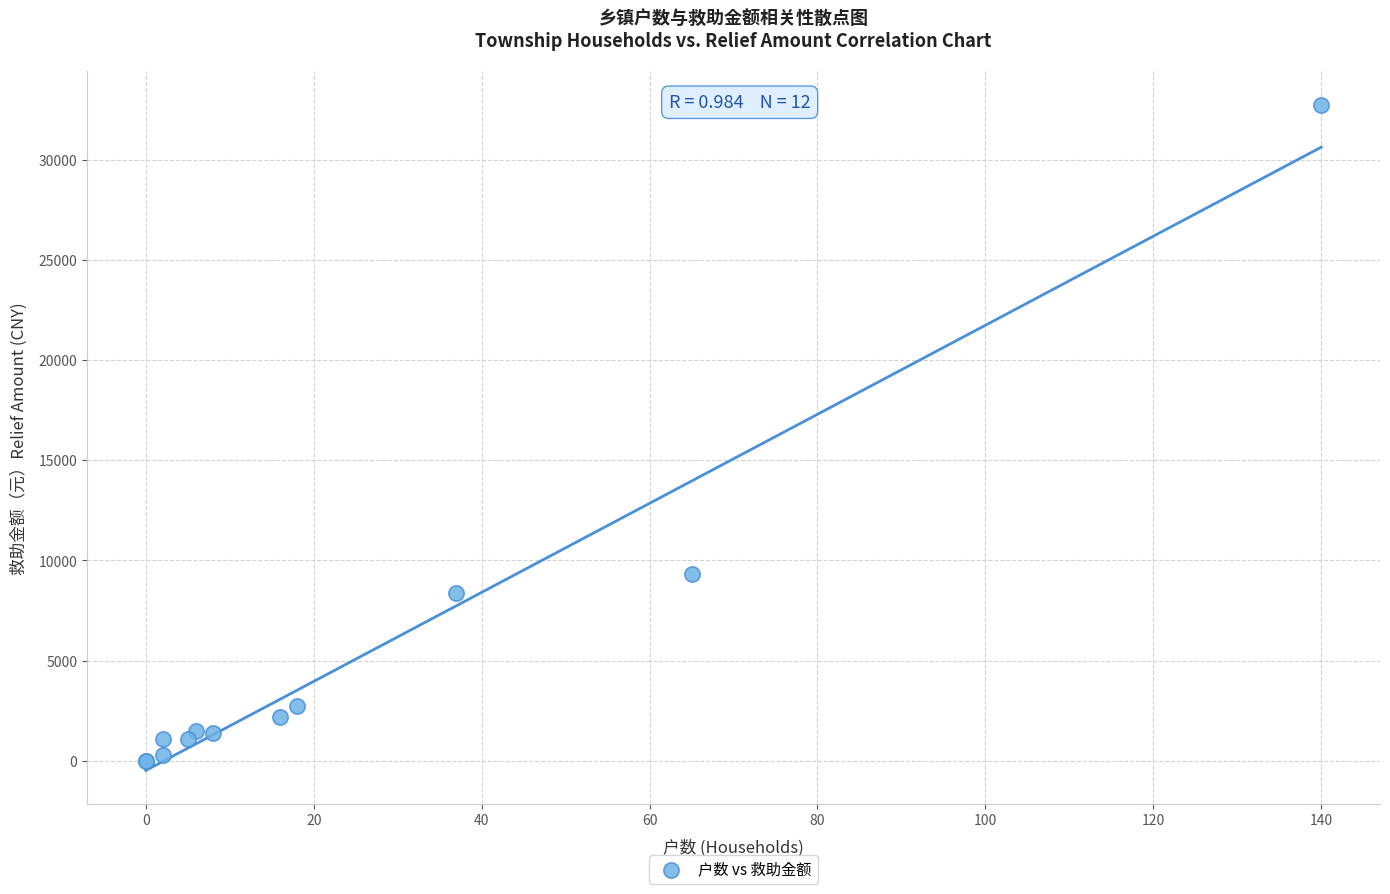

What Y value in the scatter plot is closest to 16371?

9316